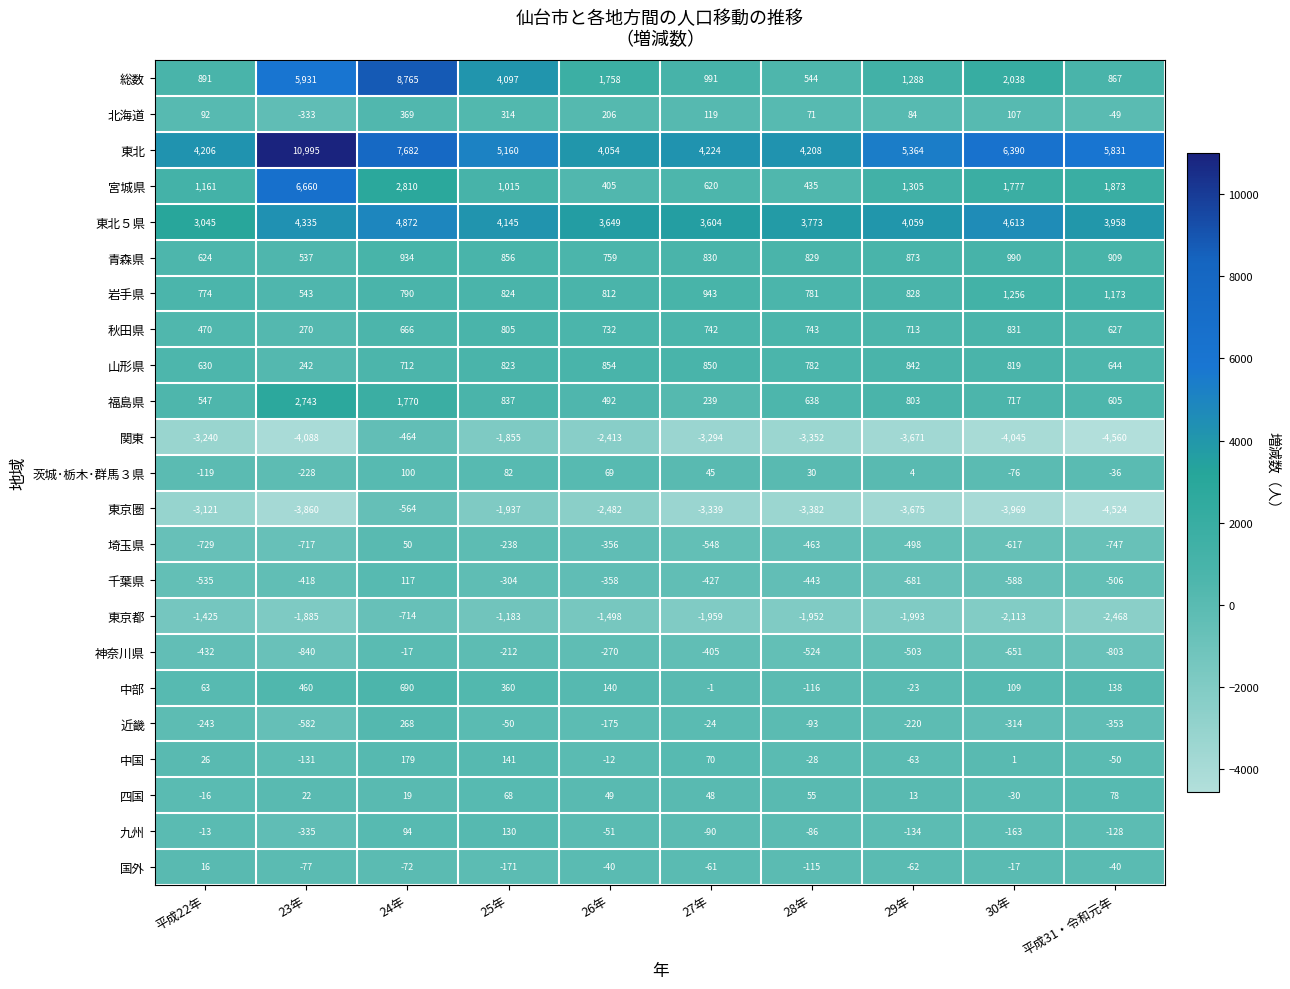

Is it true that 国外 equals -171 at 25年?

True